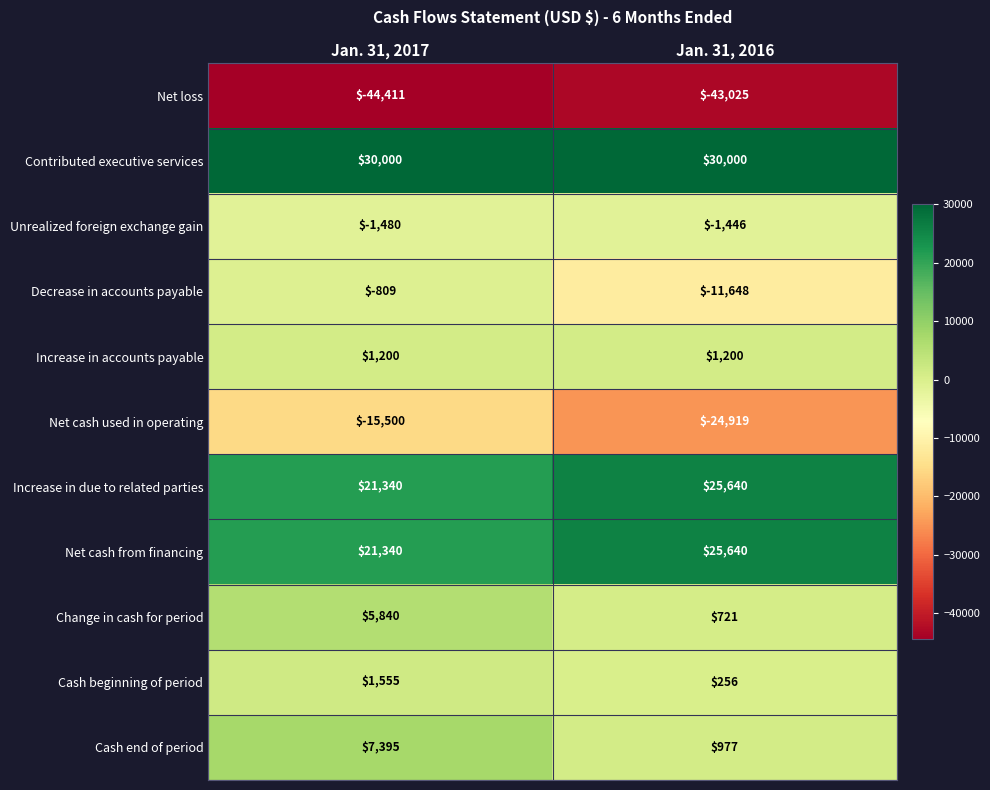

What is the sum of all Net cash used in operating values?

-40419